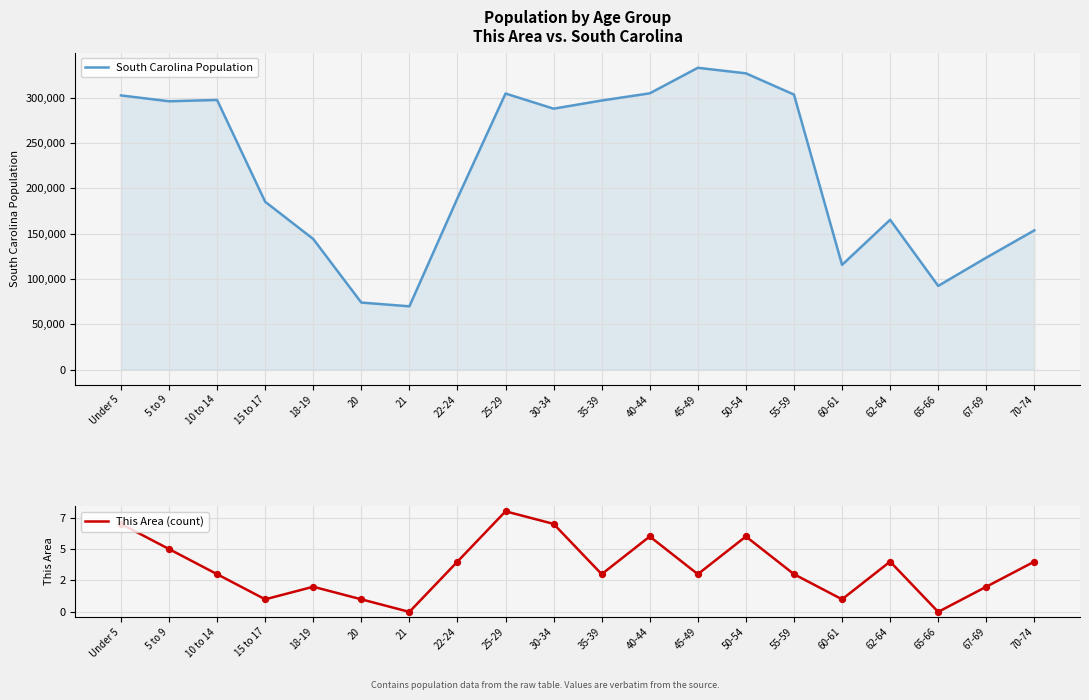

Which series has the largest Y range (max minus min)?

South Carolina Population